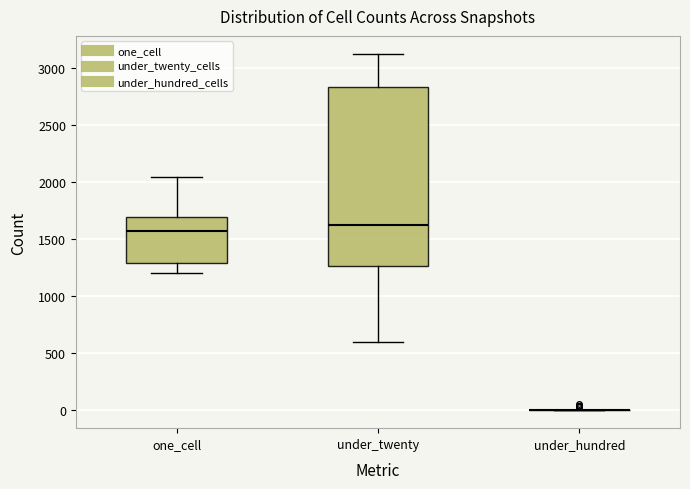

Which box is the tallest, from its lower edge to its upper edge?

under_twenty